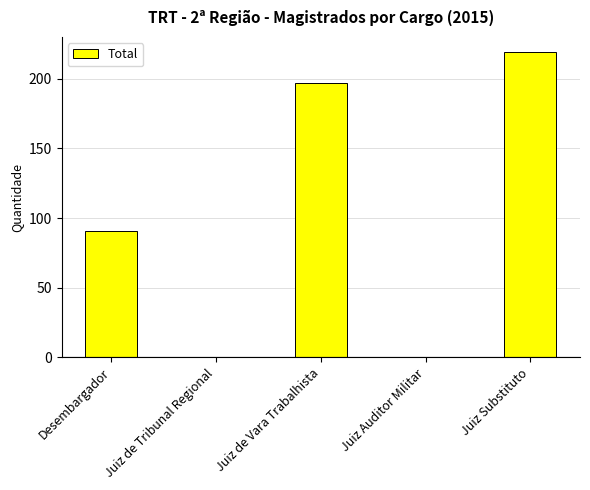

Where is the data nearest to the value 109?

Desembargador